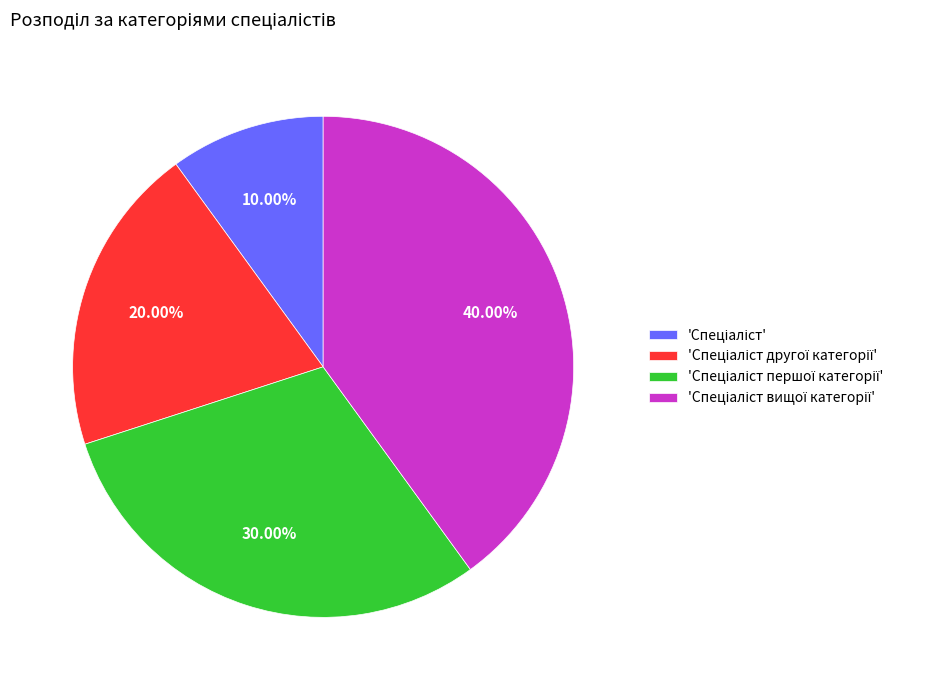

Does any single category account for the majority?

No